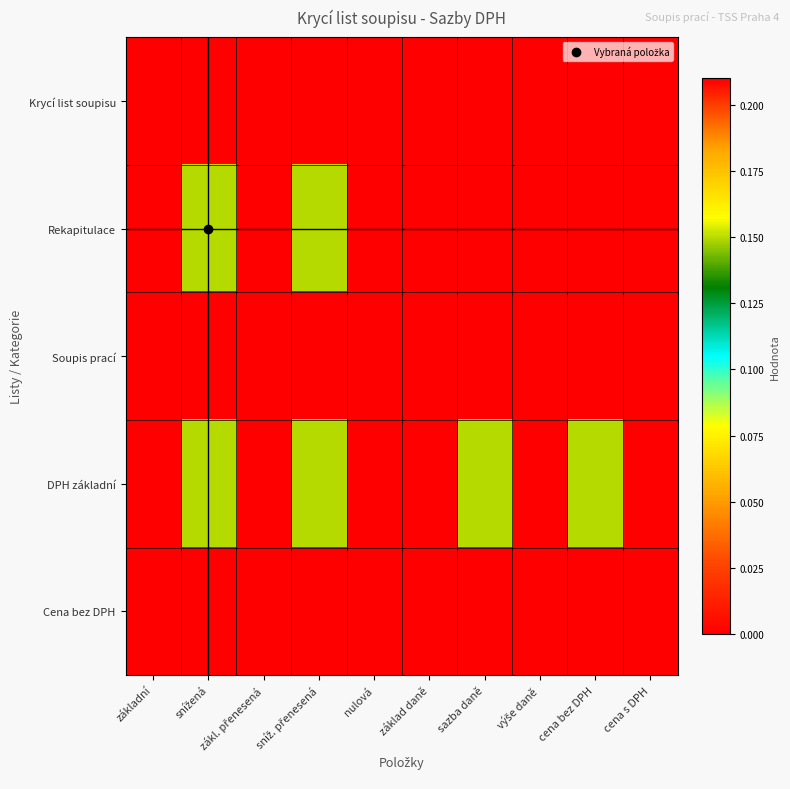

At how many categories does at least one series exceed 0?

8